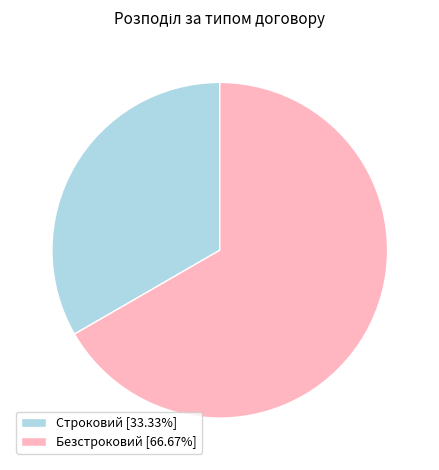

Approximately how many times larger is the value at Строковий compared to Безстроковий?

0.5